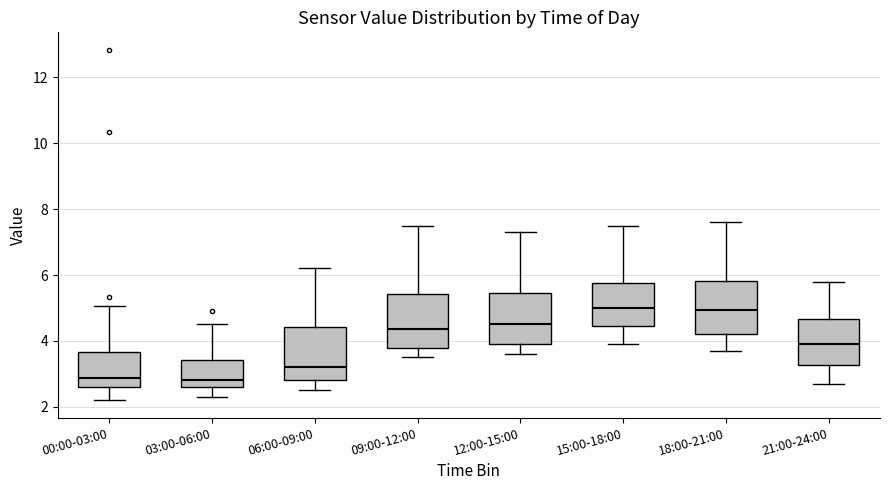

Reading left to right, read every box against the y-axis: the position of its median line, the range the box covers, and the ends of its whiskers. The values are not printed on the chart, so give them approximately, as read against the axis.

00:00-03:00: median 2.8, box 2.6 to 3.6, whiskers 2.2 to 5.0
03:00-06:00: median 2.8, box 2.6 to 3.4, whiskers 2.4 to 4.6
06:00-09:00: median 3.2, box 2.8 to 4.4, whiskers 2.6 to 6.2
09:00-12:00: median 4.4, box 3.8 to 5.4, whiskers 3.6 to 7.6
12:00-15:00: median 4.6, box 4.0 to 5.4, whiskers 3.6 to 7.4
15:00-18:00: median 5.0, box 4.4 to 5.8, whiskers 4.0 to 7.6
18:00-21:00: median 5.0, box 4.2 to 5.8, whiskers 3.8 to 7.6
21:00-24:00: median 4.0, box 3.2 to 4.6, whiskers 2.8 to 5.8